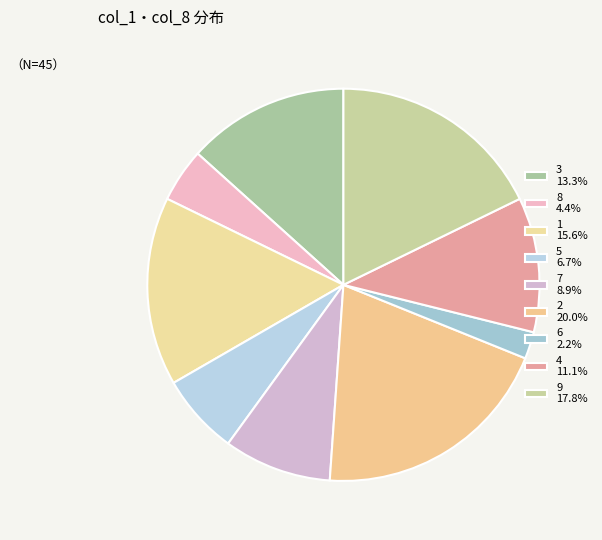

Does any single category account for the majority?

No